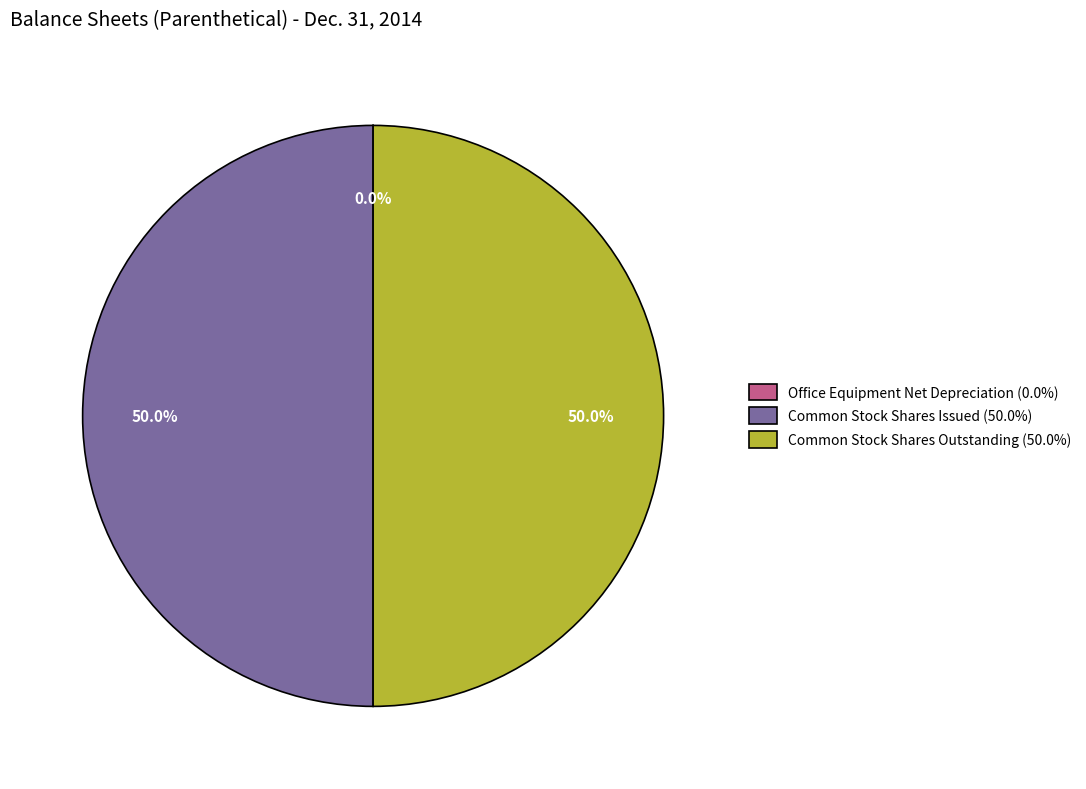

What is the ratio of the value at Common Stock Shares Issued (50.0%) to the value at Common Stock Shares Outstanding (50.0%)?

1.0